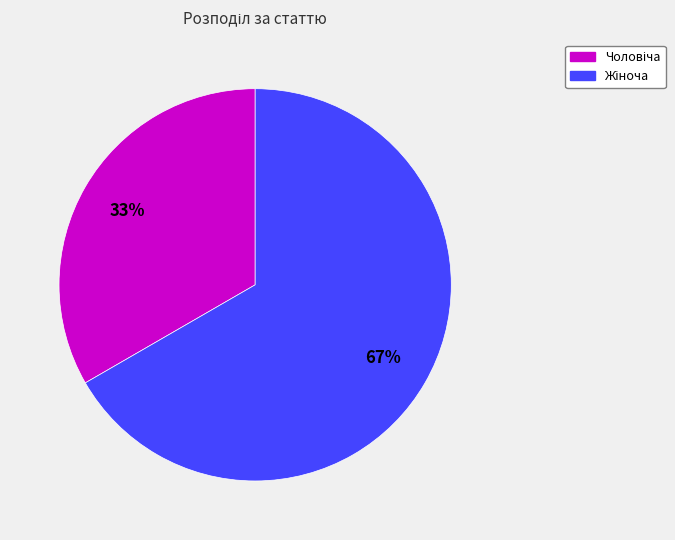

How many slices are in this pie chart?

2